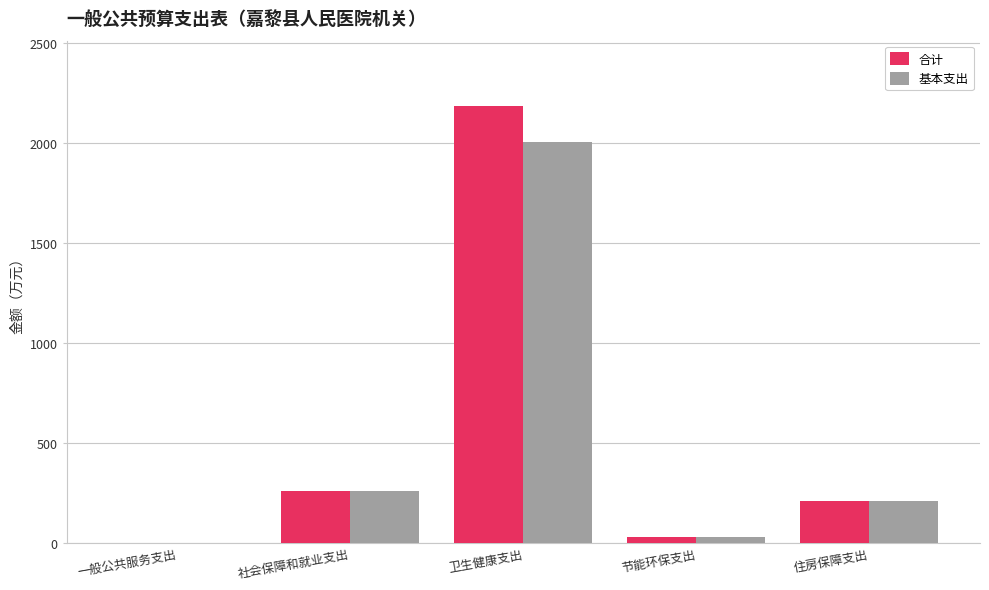

Reading left to right, what are all the values shown in this chart?

合计: 一般公共服务支出=1.3	社会保障和就业支出=257.9	卫生健康支出=2182.7	节能环保支出=28.0	住房保障支出=209.2
基本支出: 一般公共服务支出=0.0	社会保障和就业支出=257.9	卫生健康支出=2004.6	节能环保支出=28.0	住房保障支出=209.2